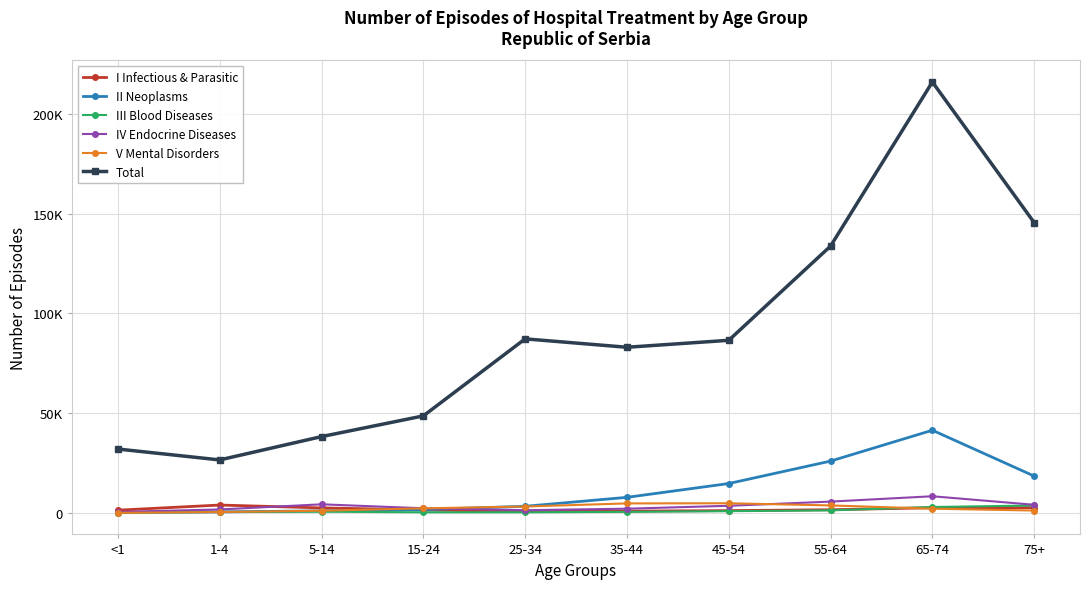

What is the total value across all series at 45-54?

111702